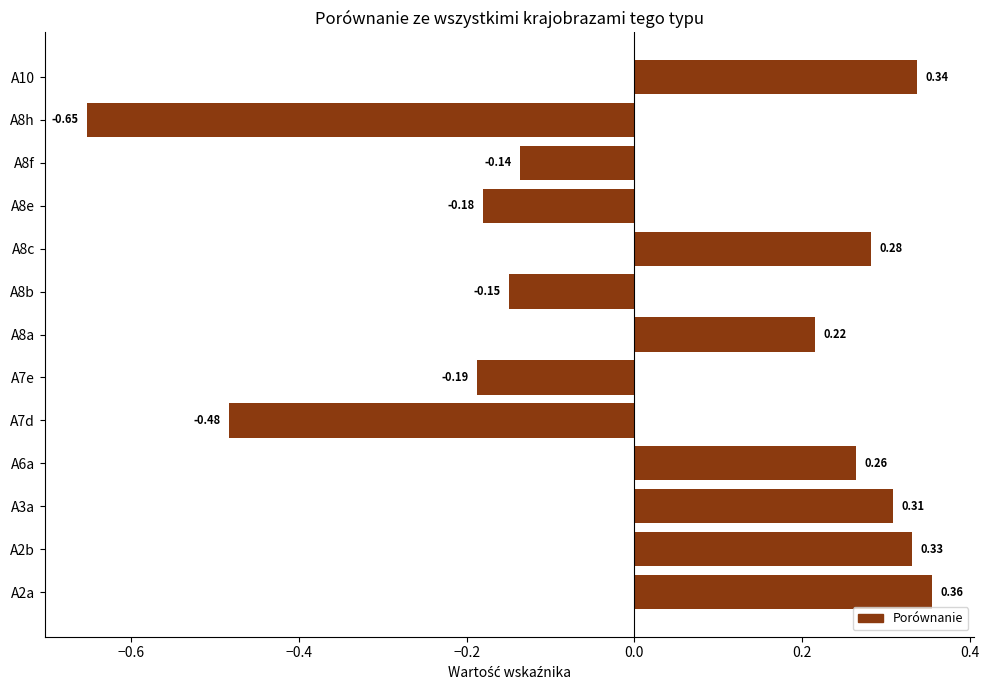

What is the difference between the maximum and minimum values?

1.0